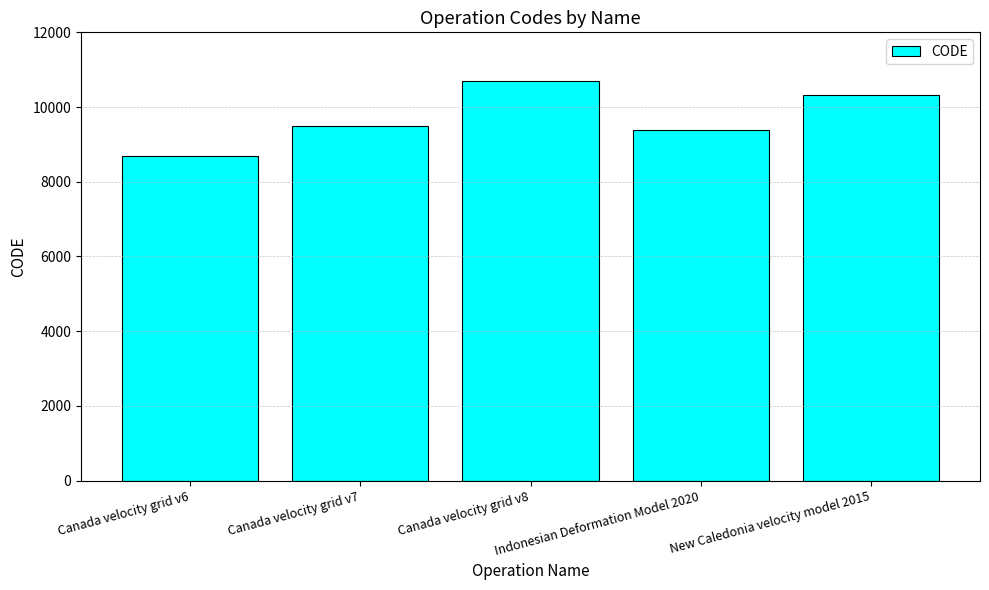

Are the bars horizontal?

No